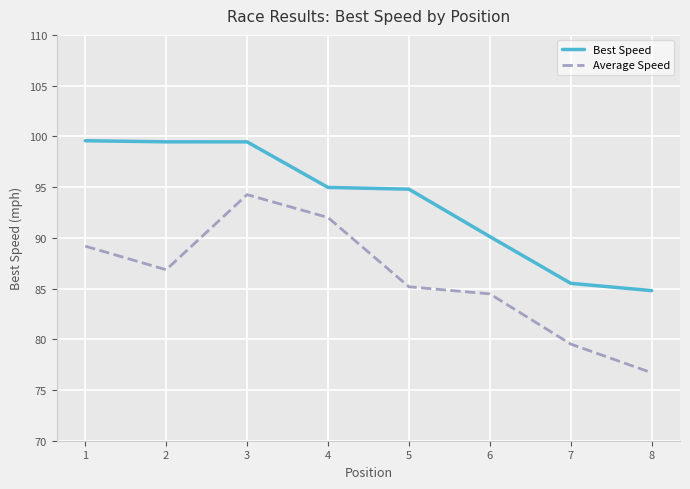

What is the spread (max minus min) of values at 2?

12.6